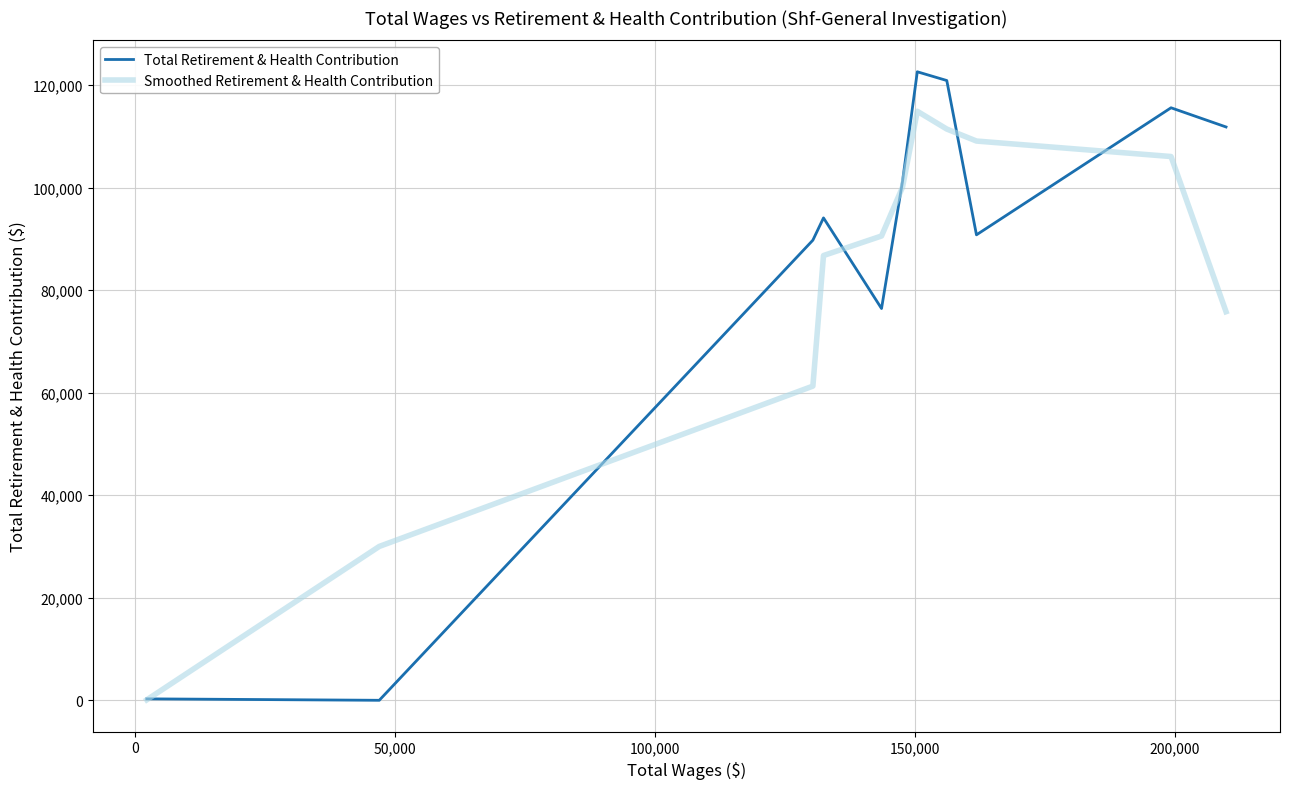

Which series has the widest spread of values?

Total Retirement & Health Contribution